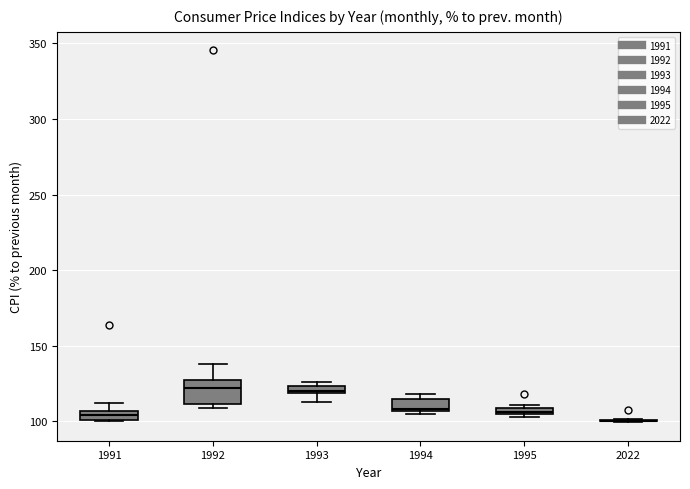

Comparing the boxes themselves (not the whiskers), which one is the tallest?

1992